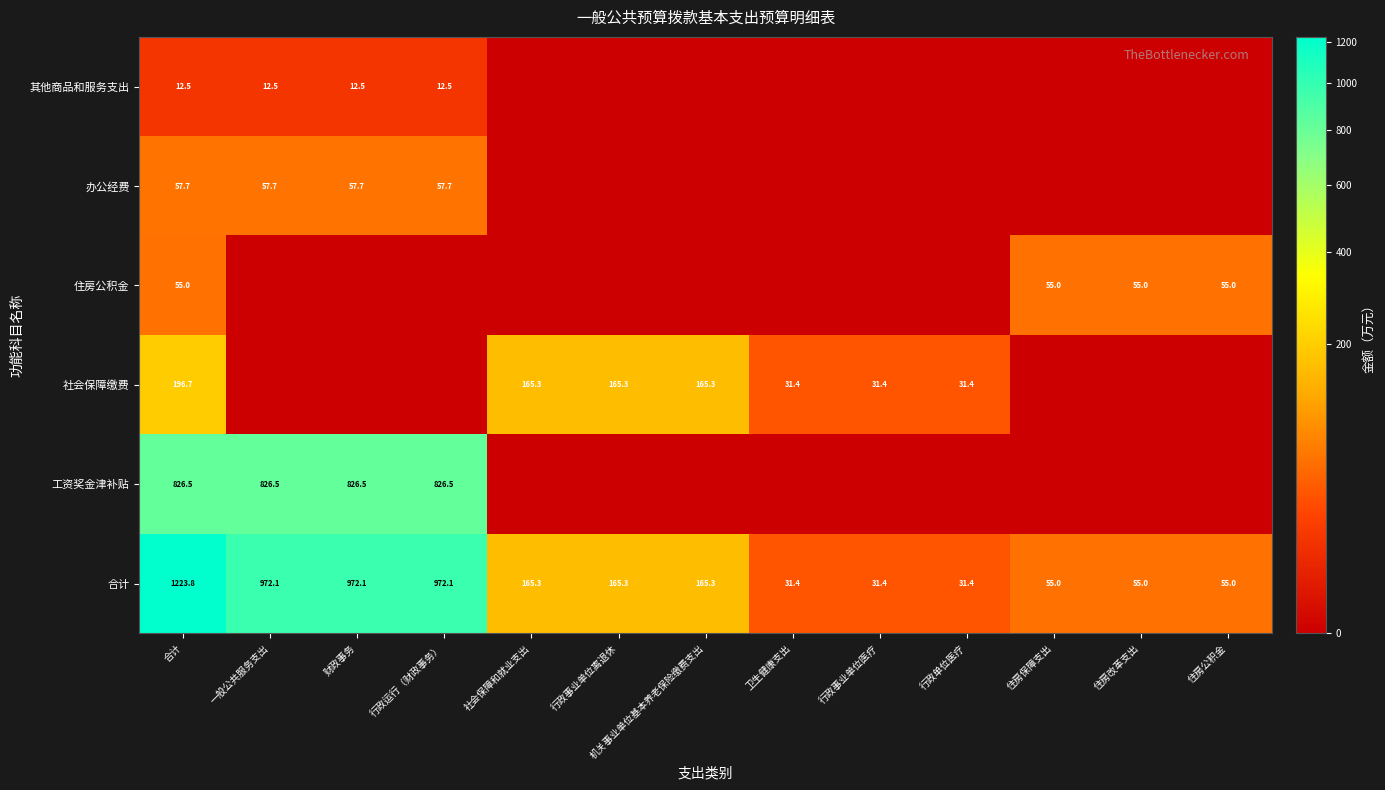

What is the sum of the 合计 values at 一般公共服务支出 and 财政事务?

1944.2